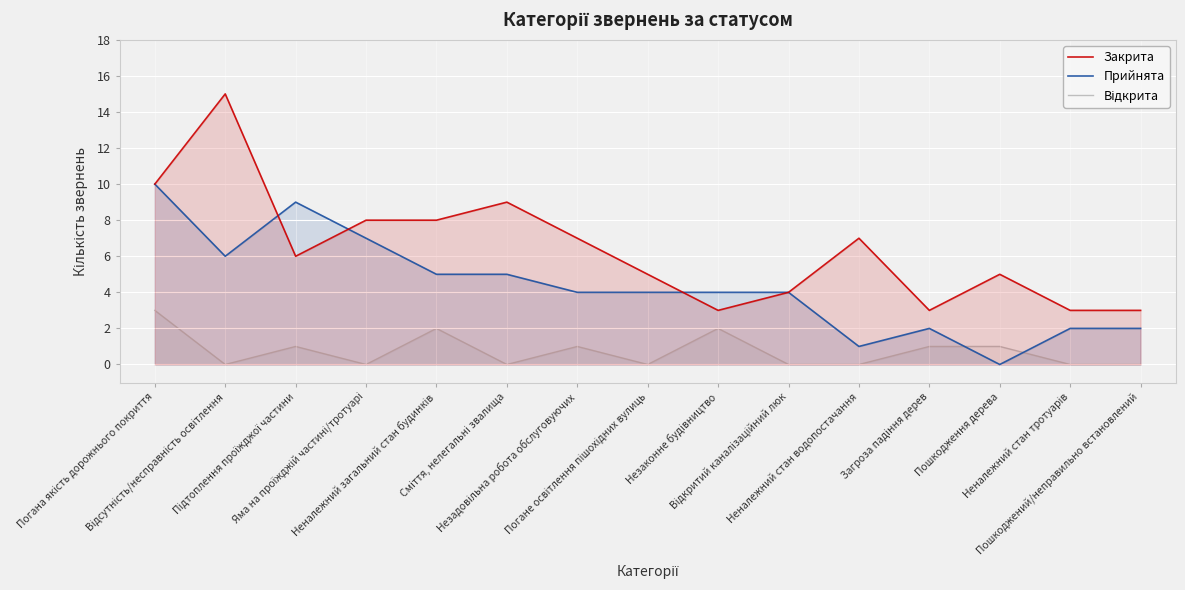

Is the value of Прийнята at Підтоплення проїжджої частини greater than the value of Відкрита at Погане освітлення пішохідних вулиць?

Yes